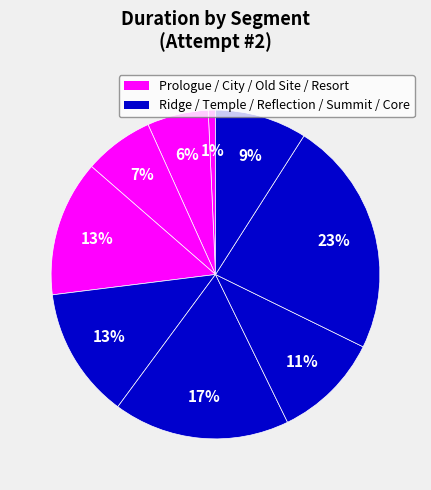

Is there a majority slice in this chart?

No